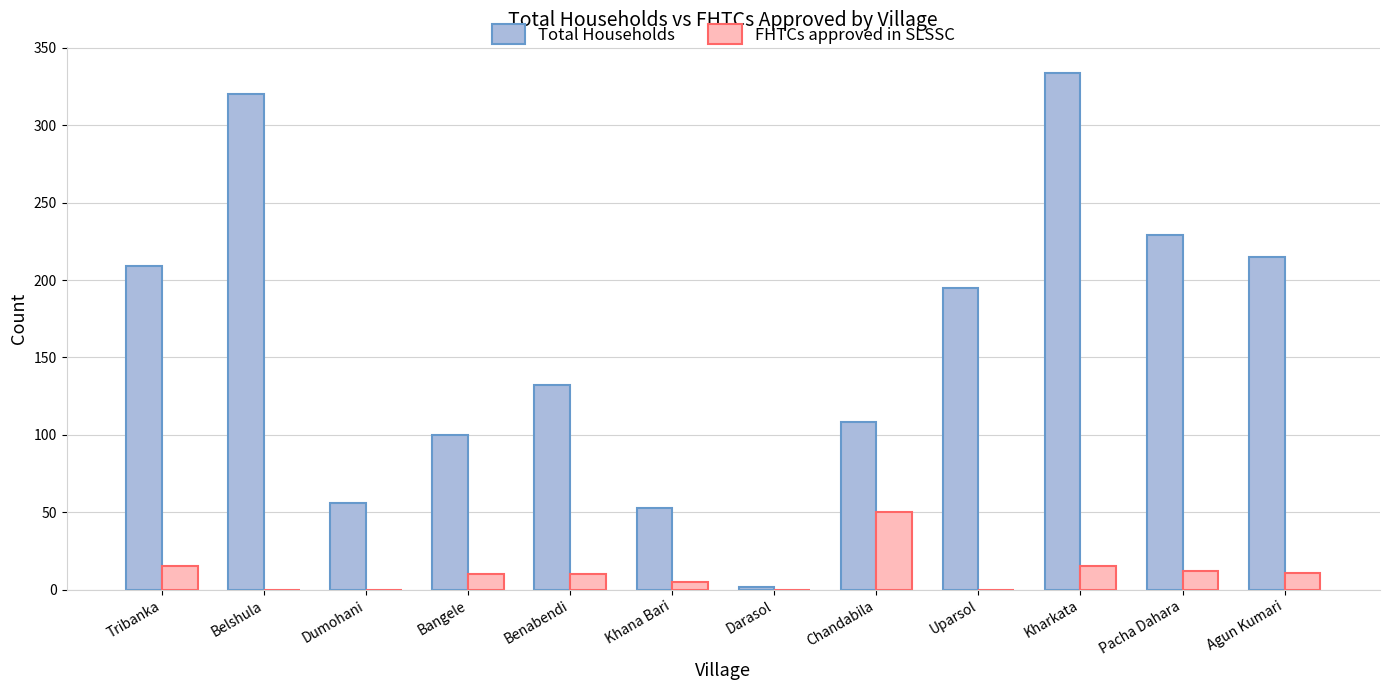

Which category has the highest value across all series?

Kharkata